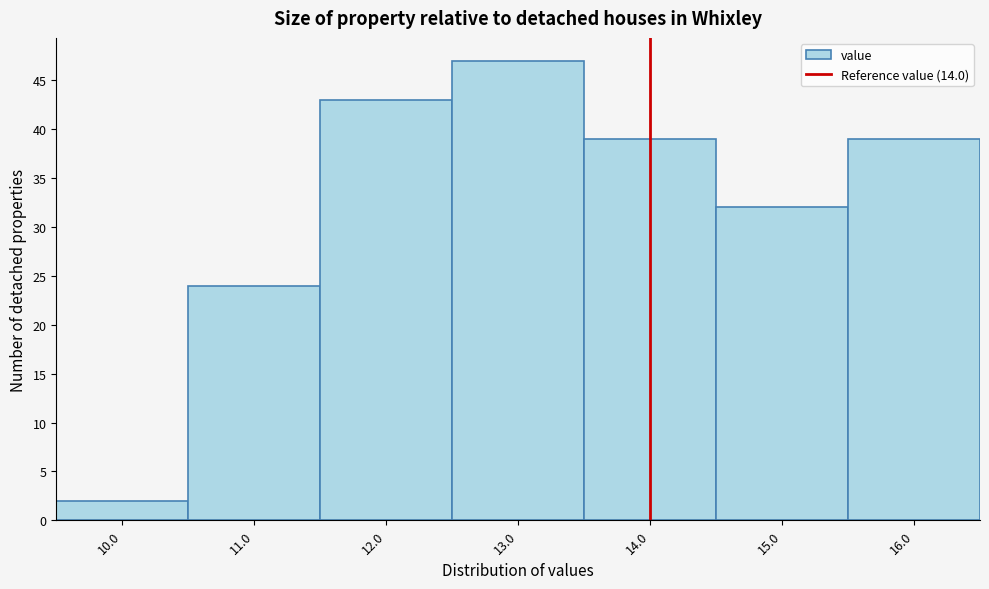

Reading left to right, transcribe this chart: for each bar, give the range it covers on the x-axis and its height. The values are not printed on the chart, so give them approximately, as read against the axis.

9.5 to 10.5: 2
10.5 to 11.5: 24
11.5 to 12.5: 43
12.5 to 13.5: 47
13.5 to 14.5: 39
14.5 to 15.5: 32
15.5 to 16.5: 39